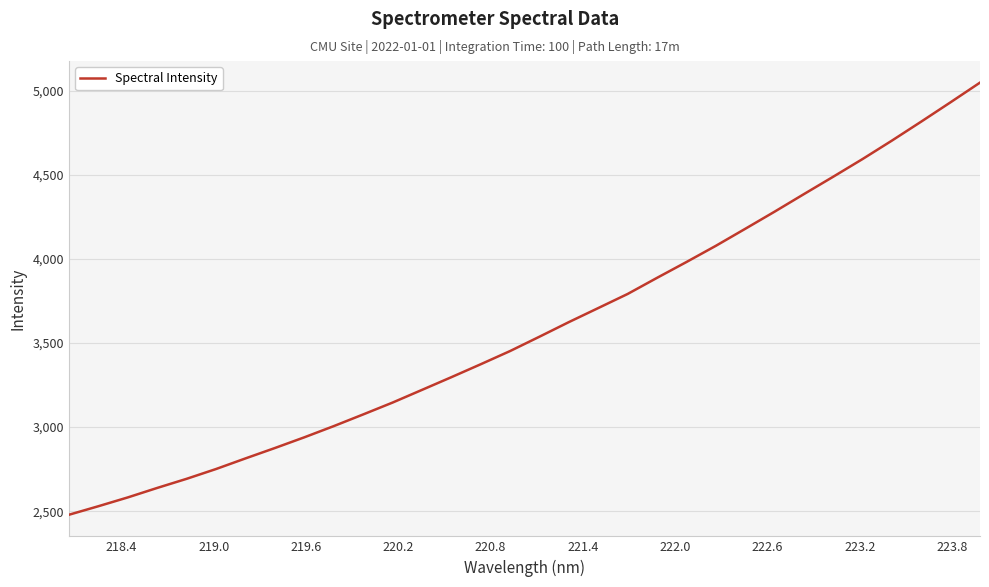

What is the difference between the maximum and minimum values?

2569.4